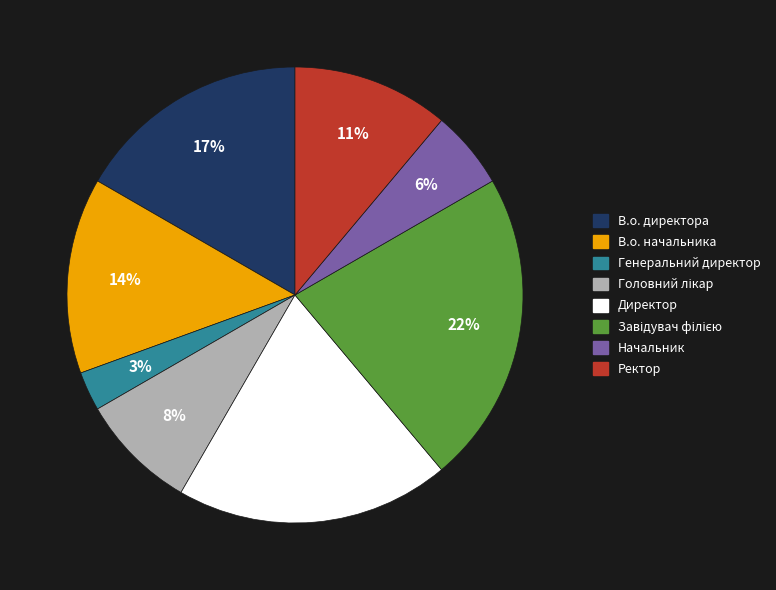

To the nearest percent, what percentage of the pie is Начальник?

6%